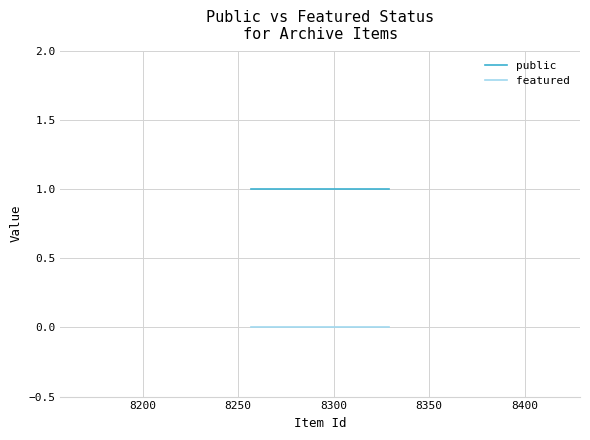

Which series has the largest total across all categories?

public